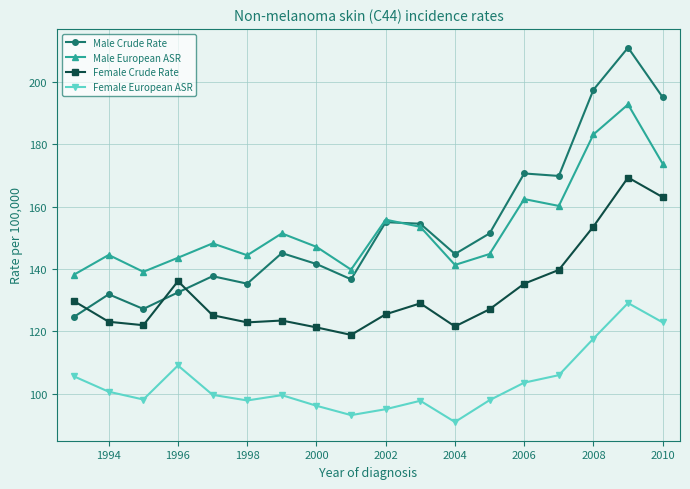

Rank the series by their maximum value, from highest to lowest.

Male Crude Rate, Male European ASR, Female Crude Rate, Female European ASR